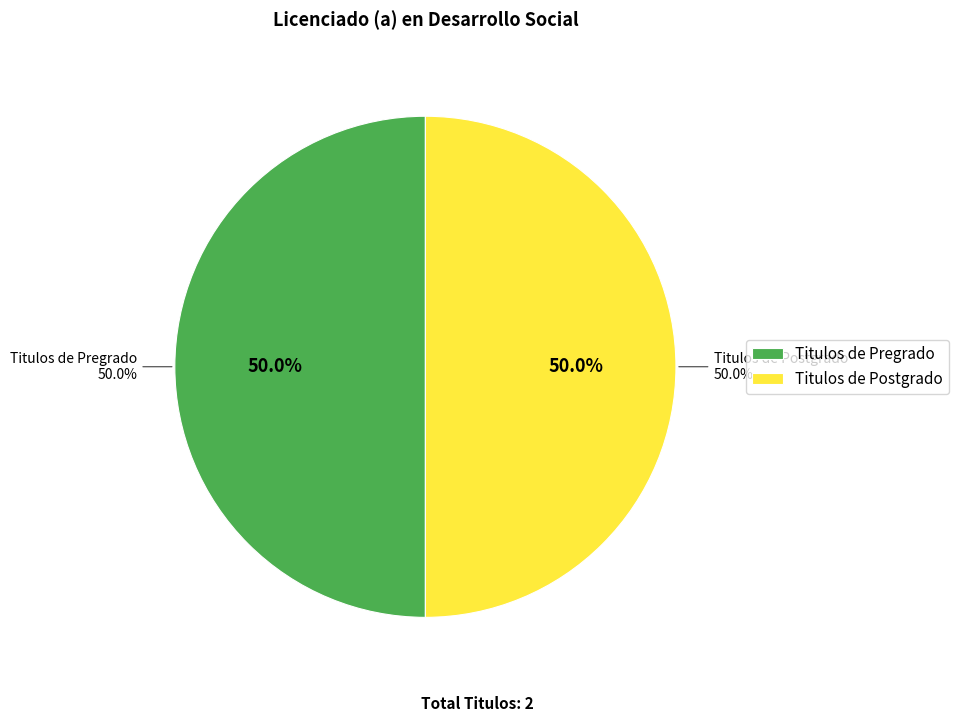

To the nearest percent, what is the combined percentage of Titulos de Postgrado and Titulos de Pregrado?

100%